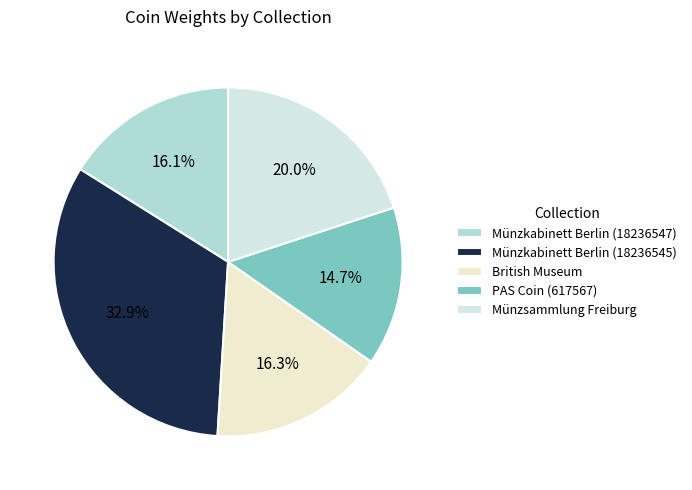

To the nearest percent, what is the difference between the largest and smallest slice percentages?

18%